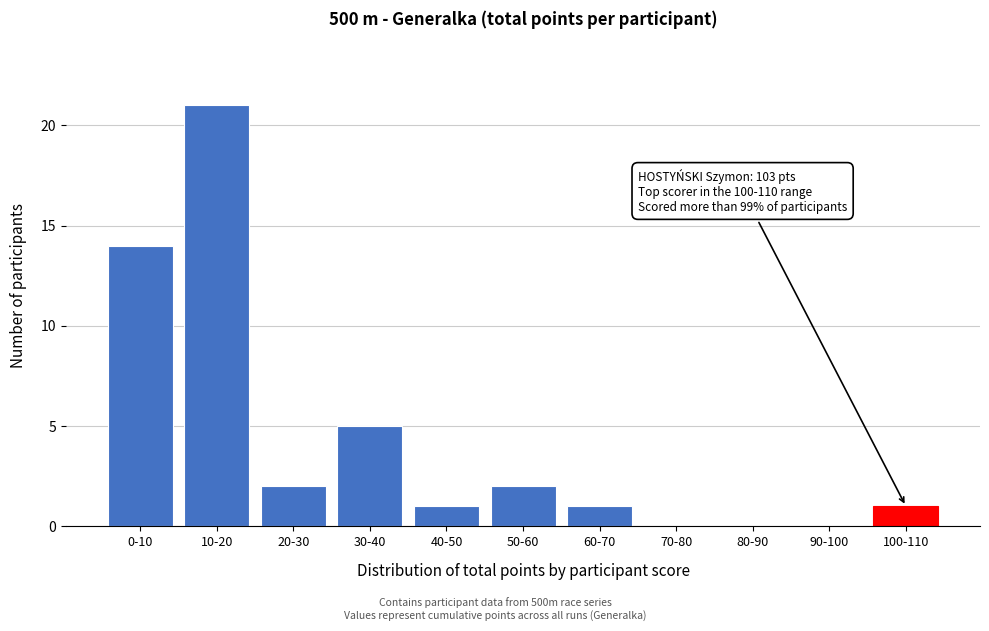

Reading left to right, transcribe all the data shown in this chart.

0-10=14	10-20=21	20-30=2	30-40=5	40-50=1	50-60=2	60-70=1	70-80=0	80-90=0	90-100=0	100-110=1